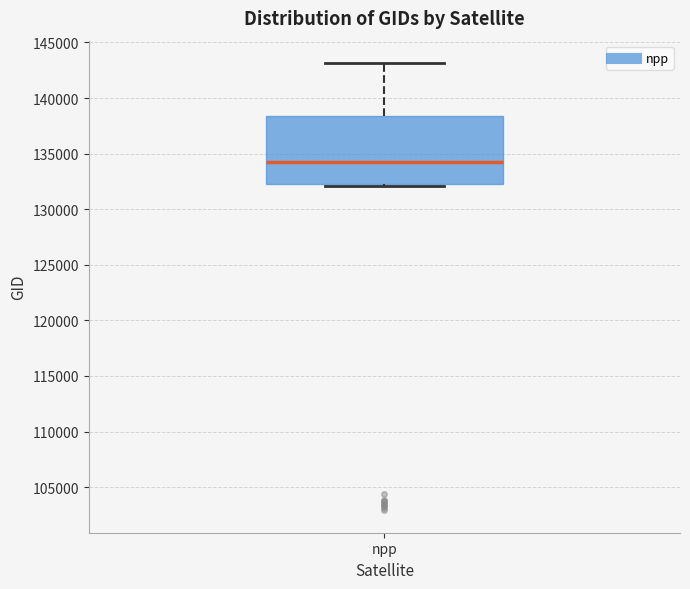

Transcribe this box plot: give where the median line is, the range the box spans, and where the two whiskers end, as read against the y-axis. The values are not printed on the chart, so give them approximately, as read against the axis.

median 134000, box 132500 to 138500, whiskers 132000 to 143000